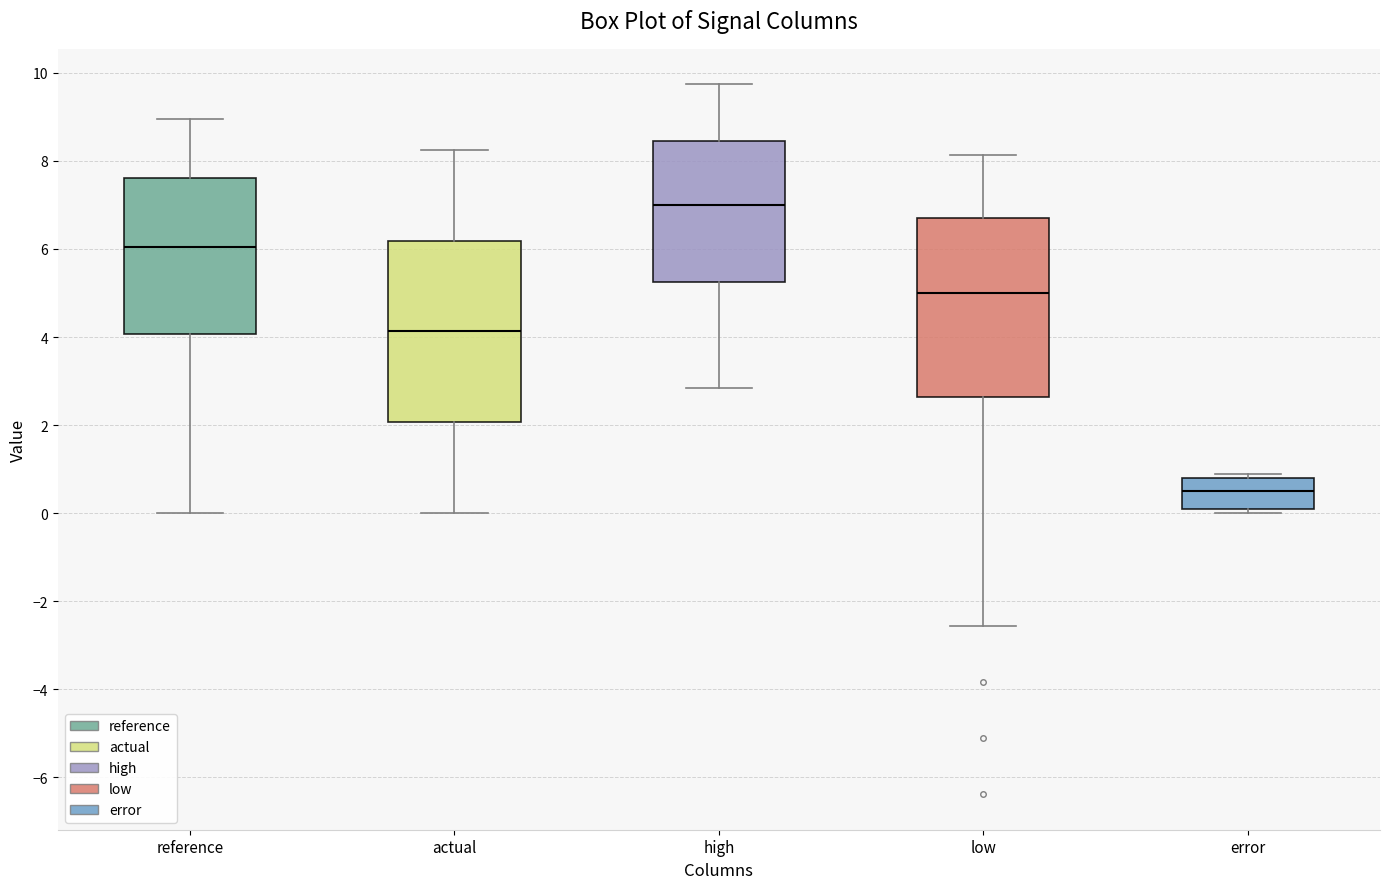

Where is the lower edge of the box for high on the y-axis? The values are not printed on the chart, so give them approximately, as read against the axis.

5.2